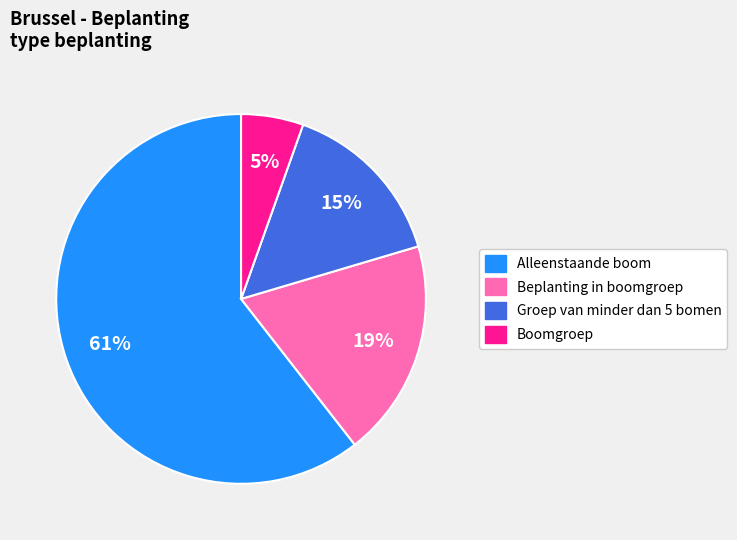

To the nearest percent, what is the average slice percentage?

25%